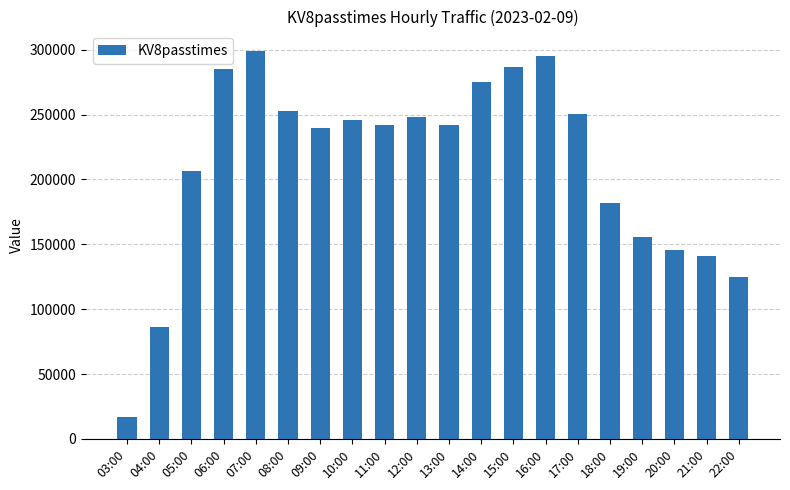

What is the difference between the maximum and minimum values?

282461